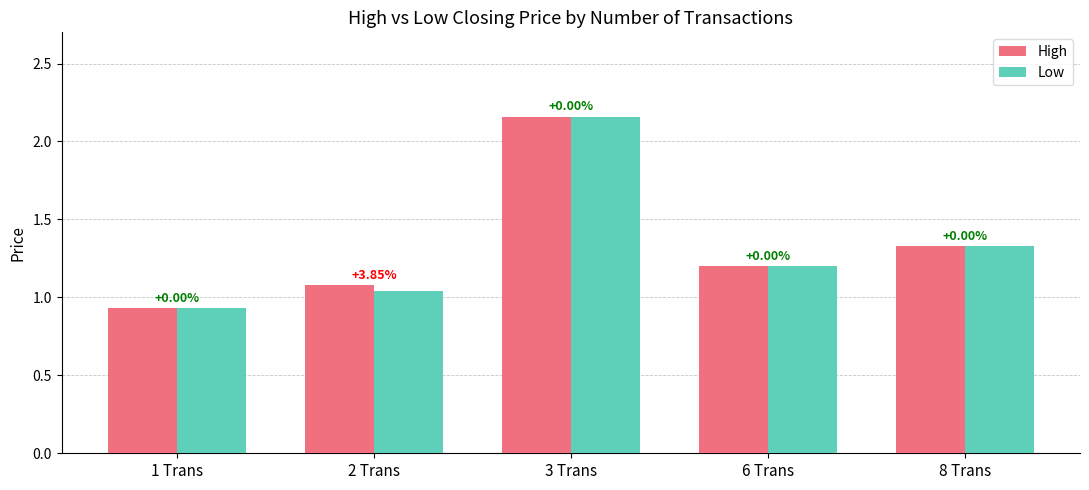

Reading left to right, list all the values displayed in this chart.

High: 1 Trans=0.9	2 Trans=1.1	3 Trans=2.2	6 Trans=1.2	8 Trans=1.3
Low: 1 Trans=0.9	2 Trans=1.0	3 Trans=2.2	6 Trans=1.2	8 Trans=1.3